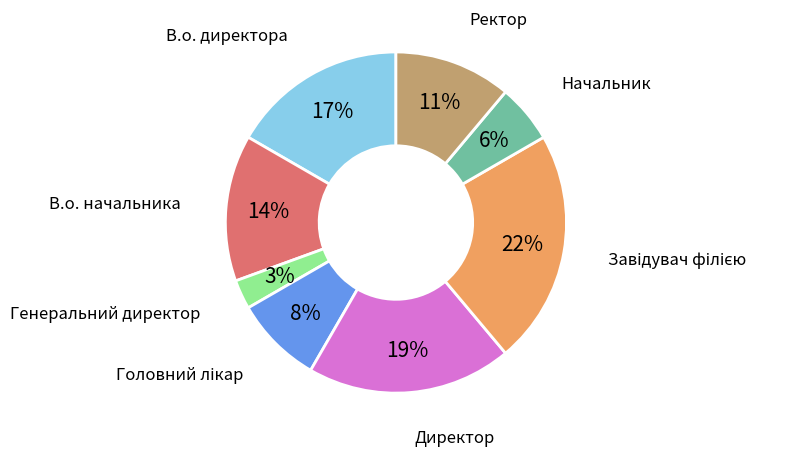

Which category has the smallest portion of the pie?

Генеральний директор